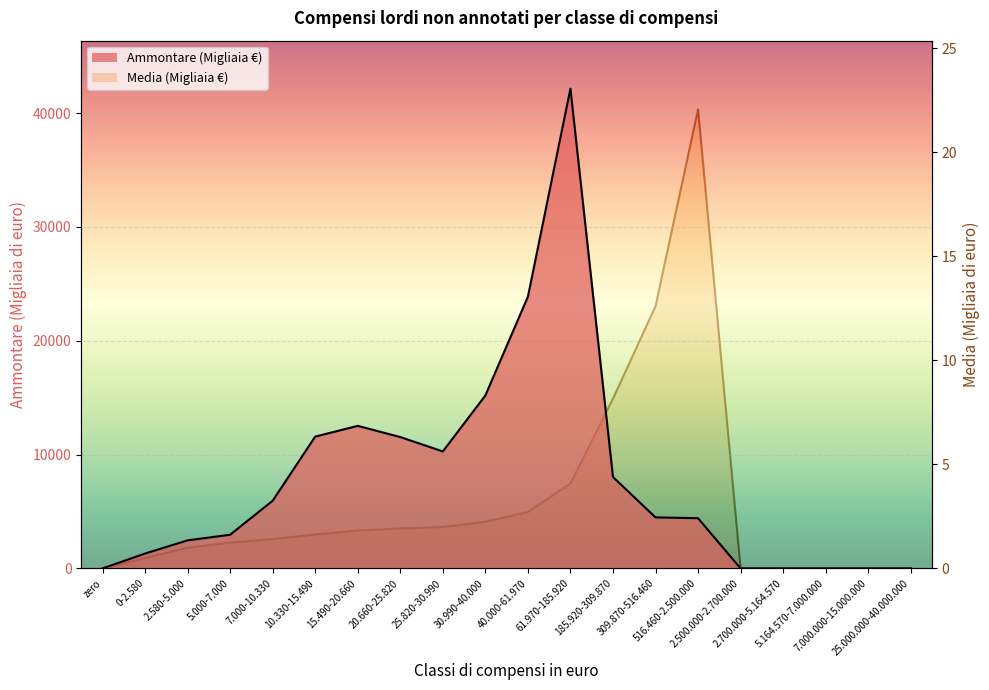

The value of Compensi lordi non annotati (Ammontare) at 309.870-516.460 is 4484.0. True or false?

True